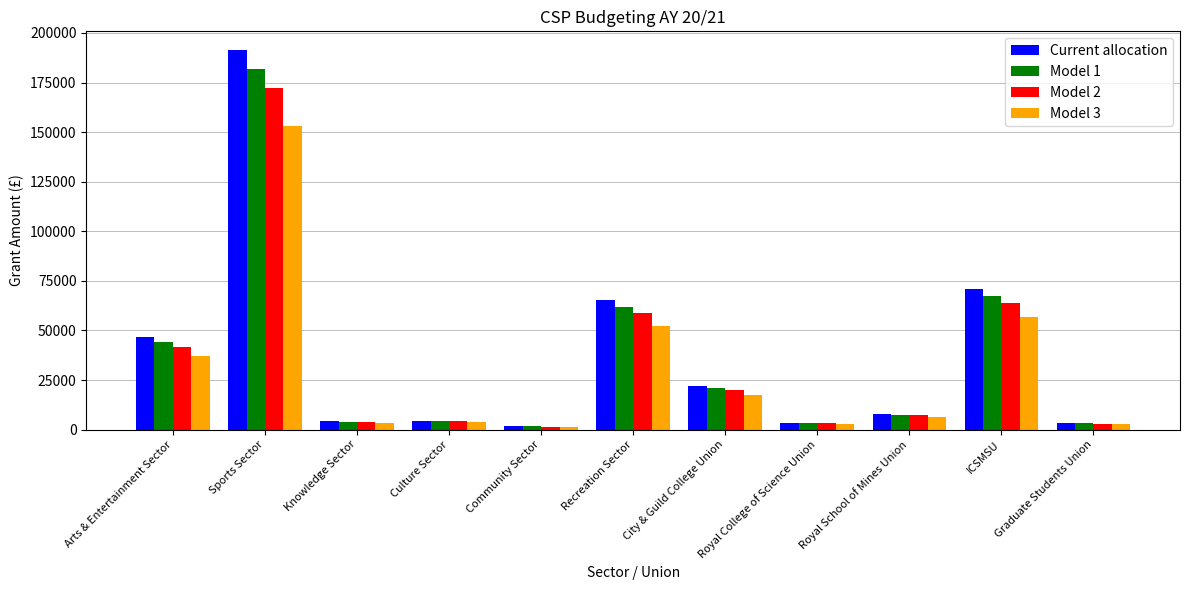

The Model 2 series shows 4125.5 at Culture Sector. True or false?

True